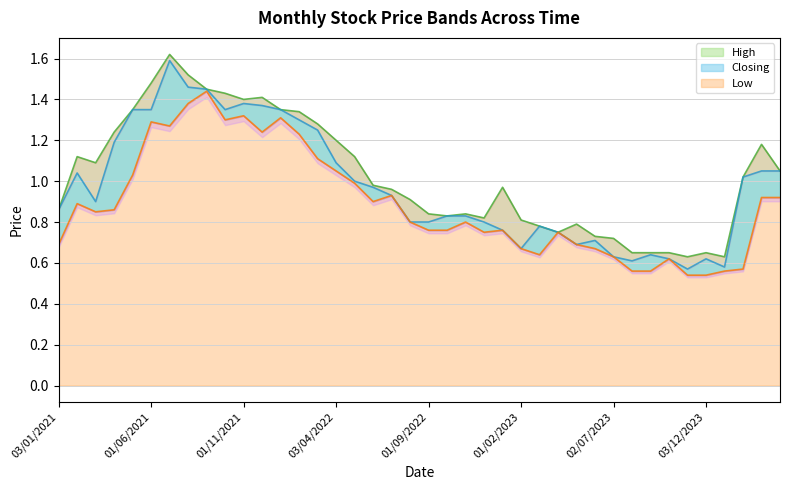

Between 01/11/2023 and 01/04/2021, which is larger?

01/04/2021